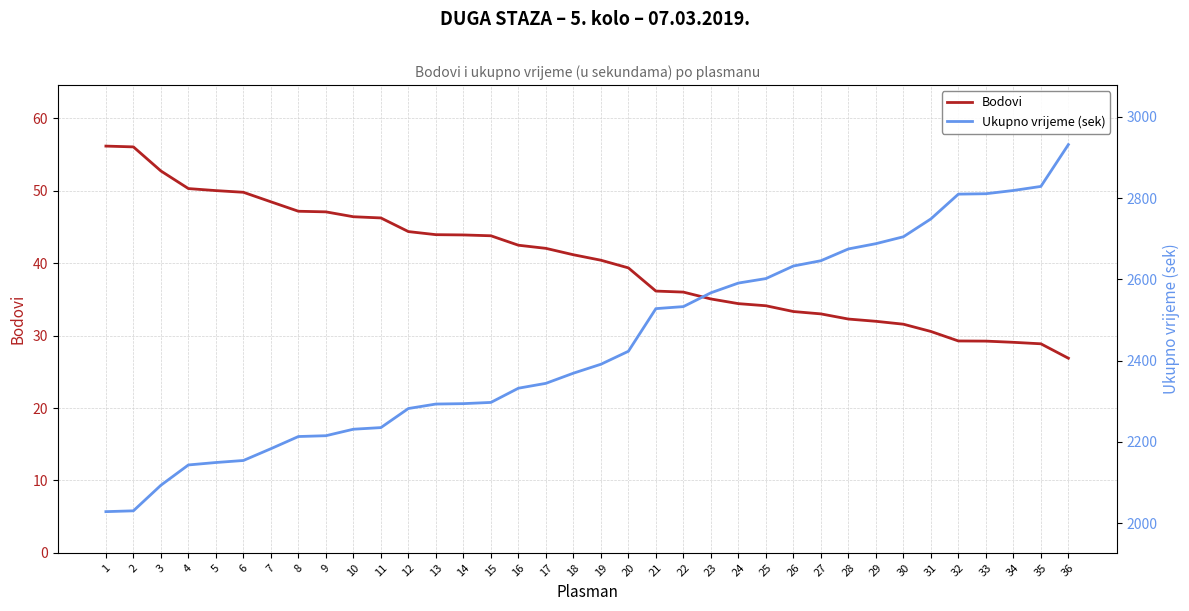

What are all the series names shown in the legend?

Bodovi, Ukupno vrijeme (sek)